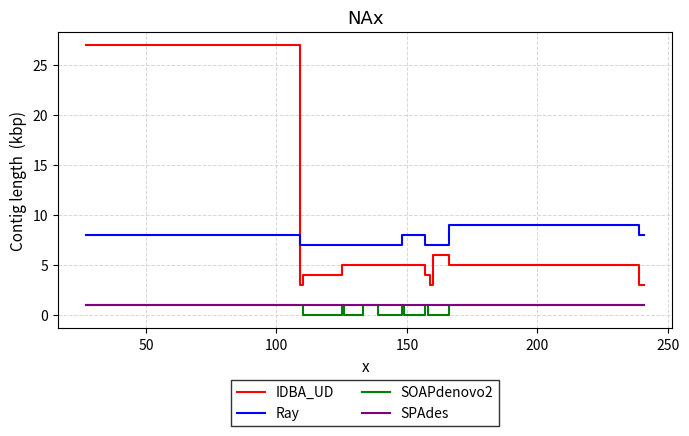

Which series has the largest total across all categories?

Ray